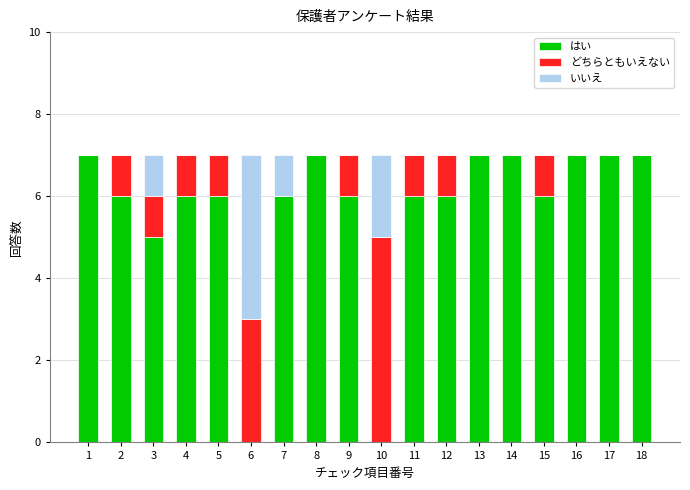

What are all the series names shown in the legend?

はい, どちらともいえない, いいえ